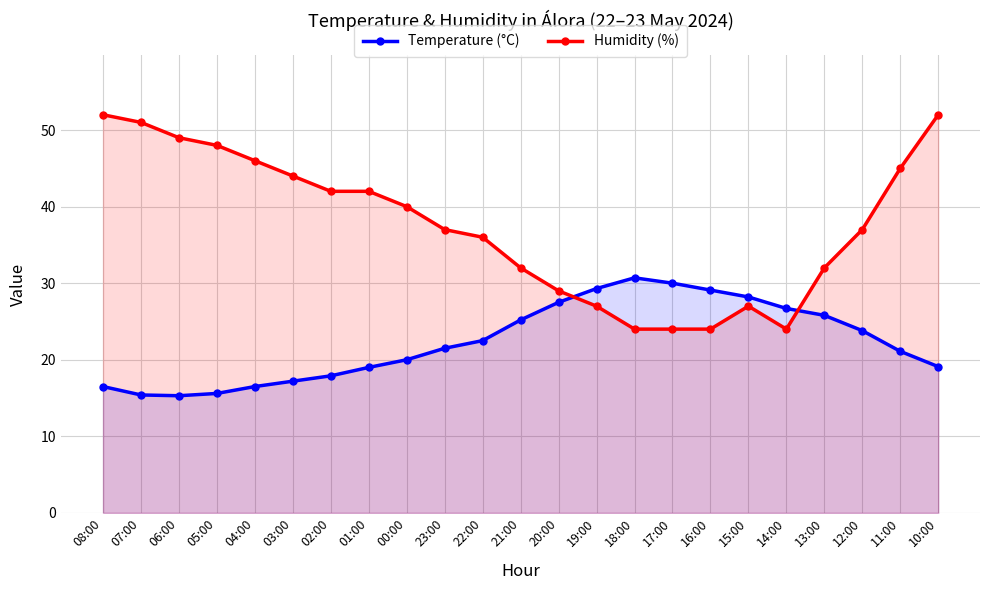

List the series in order of their overall mean, highest first.

Humidity (%), Temperature (°C)